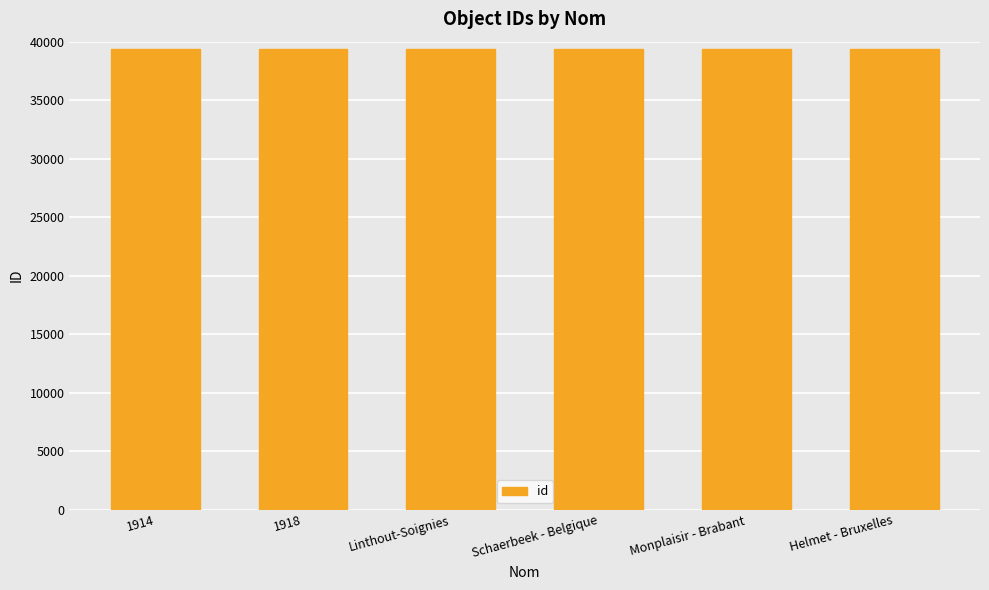

Read the value at Monplaisir - Brabant.

39384